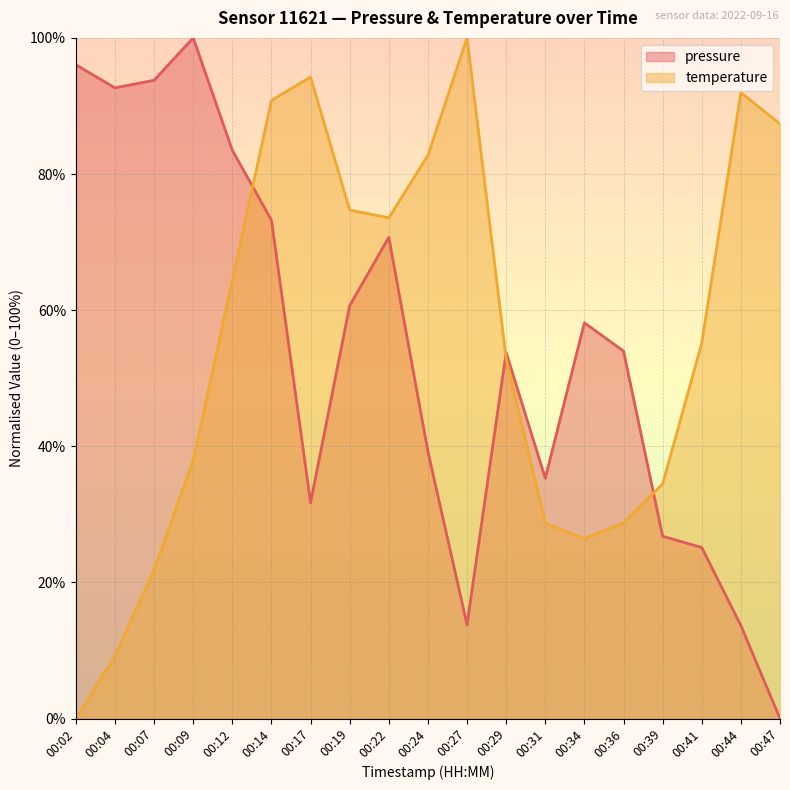

How many categories are shown in the chart?

19